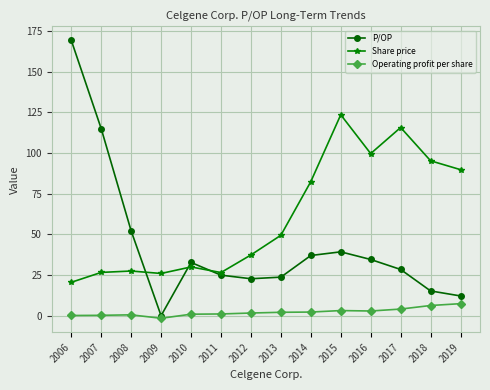

How many data points does each series have?

14